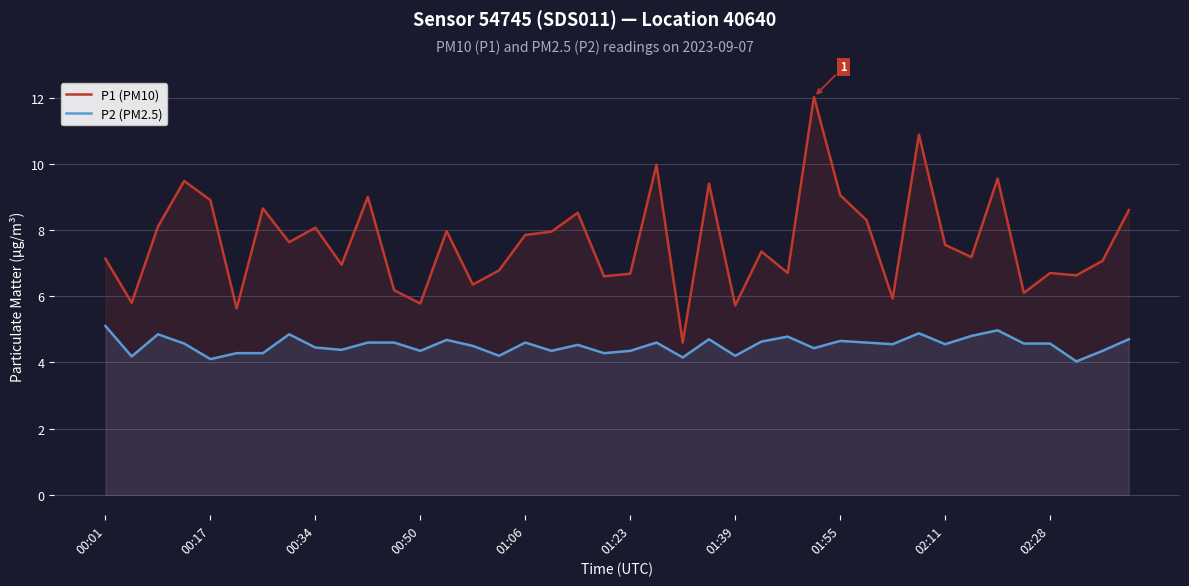

How many distinct data groups are displayed?

2